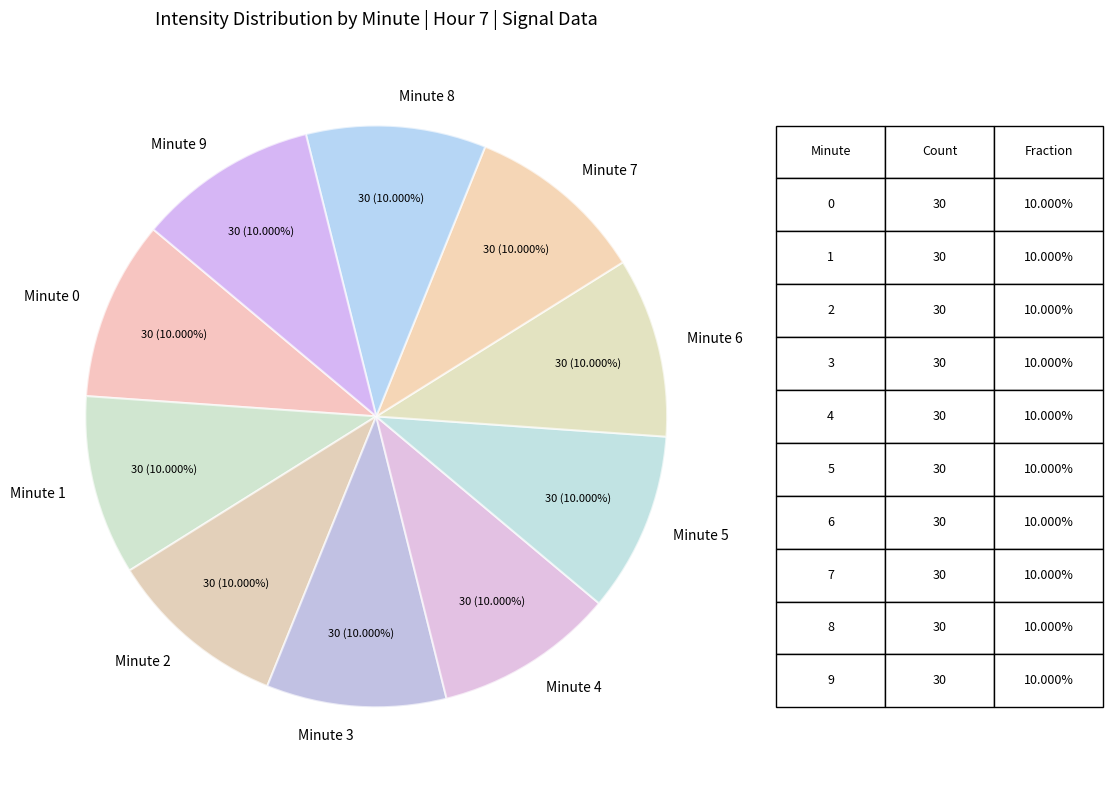

Do Minute 3 and Minute 1 together represent more than half of the pie?

No